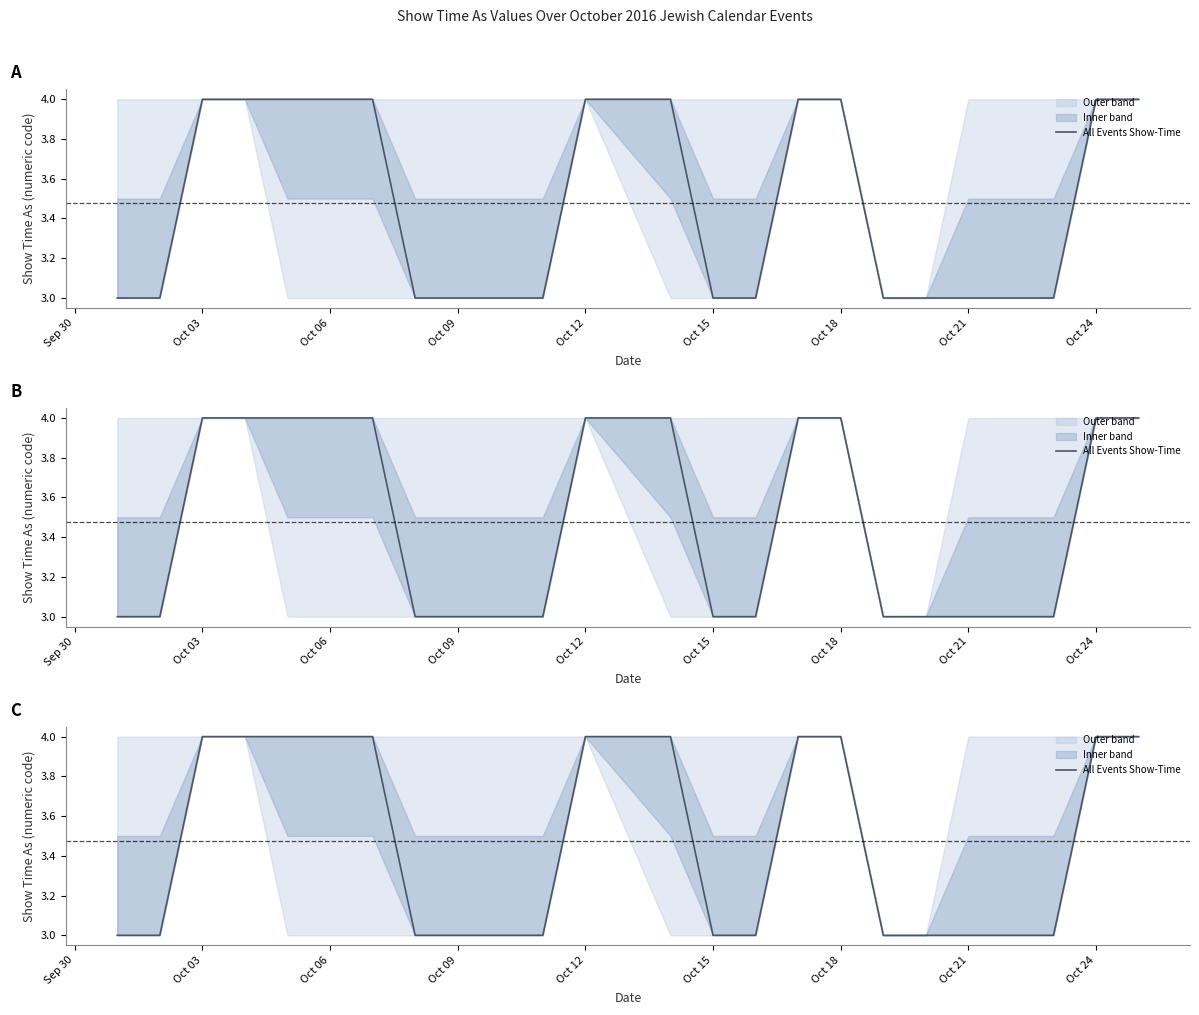

What is the maximum value shown in the chart?

4